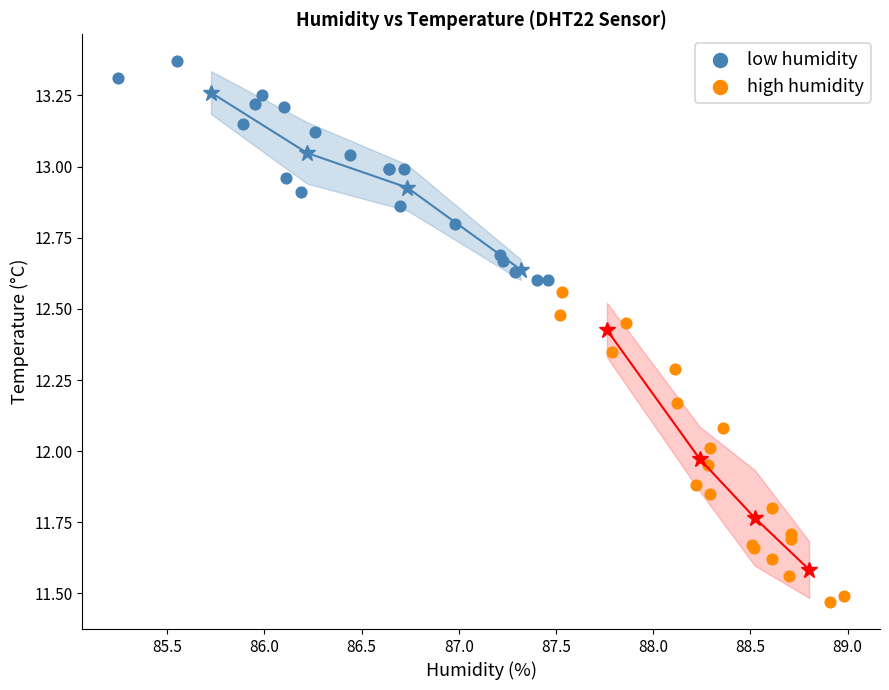

Which series reaches the maximum Y coordinate?

low humidity